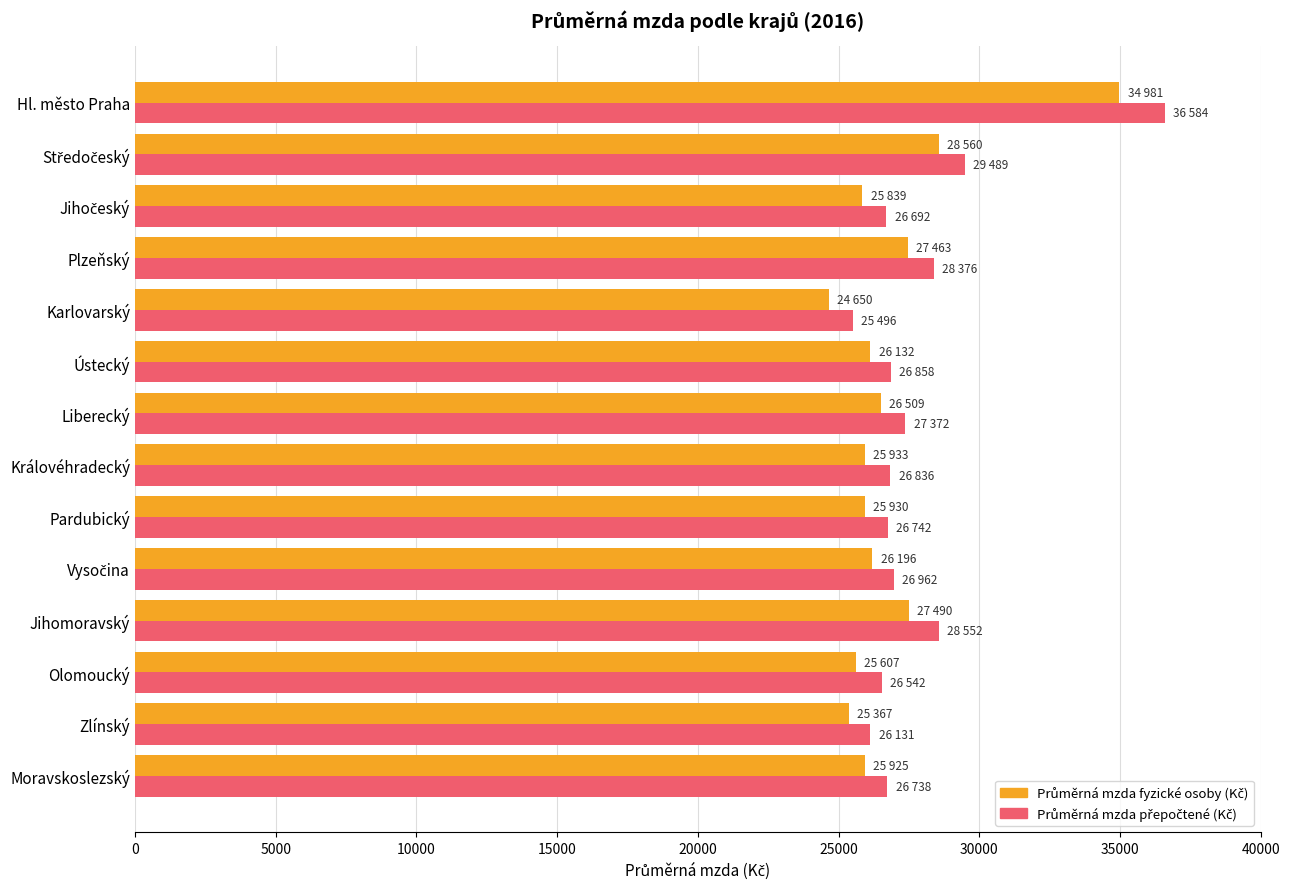

Reading left to right, what are all the values shown in this chart?

Průměrná mzda fyzické osoby (Kč): 34981	28560	25839	27463	24650	26132	26509	25933	25930	26196	27490	25607	25367	25925
Průměrná mzda přepočtené (Kč): 36584	29489	26692	28376	25496	26858	27372	26836	26742	26962	28552	26542	26131	26738